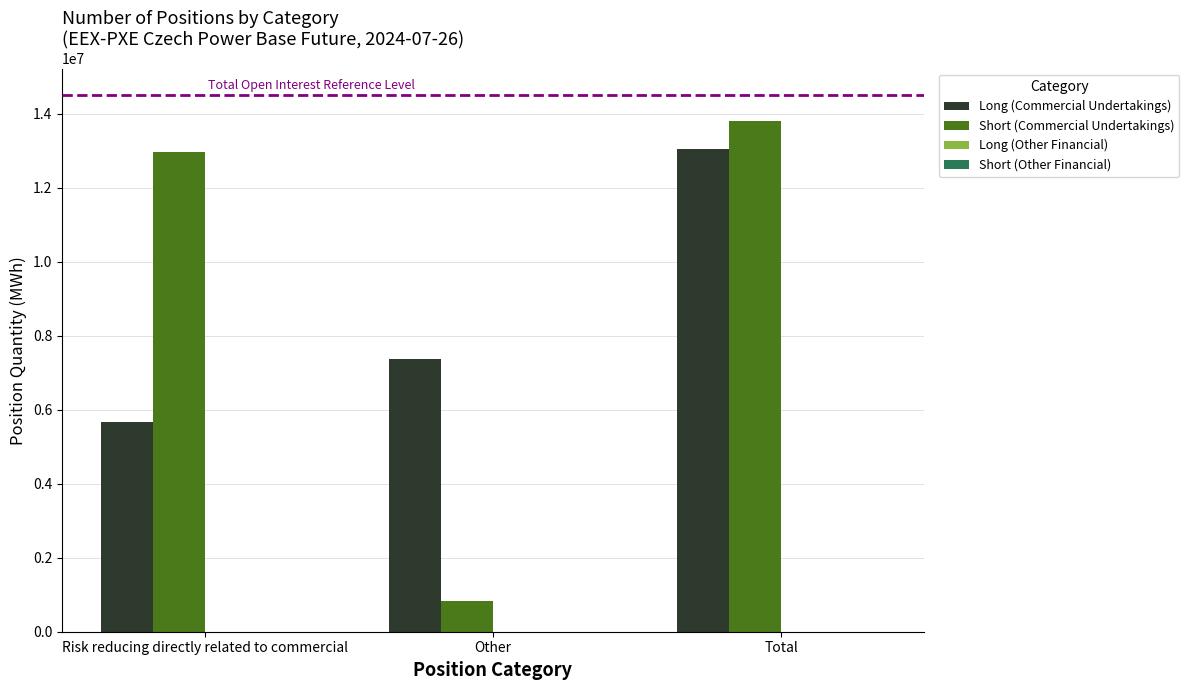

At Total, list the series in order from smallest to largest.

Long (Commercial Undertakings), Short (Commercial Undertakings)